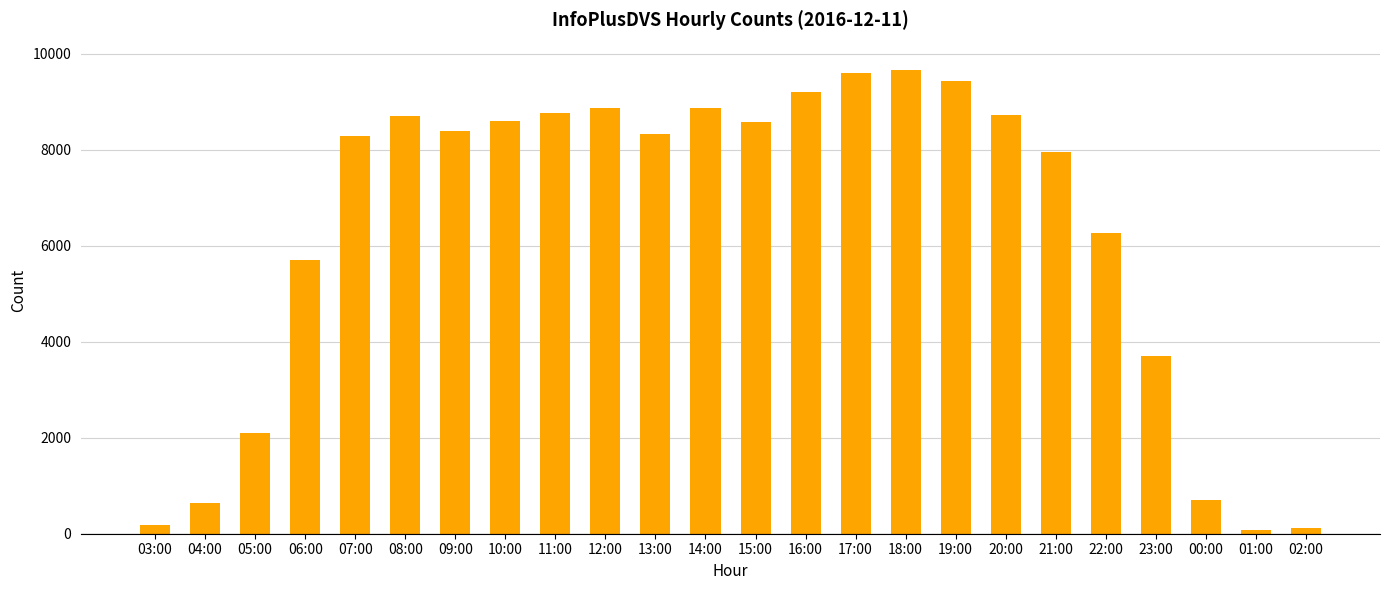

Are the bars grouped side by side (vs. stacked)?

No